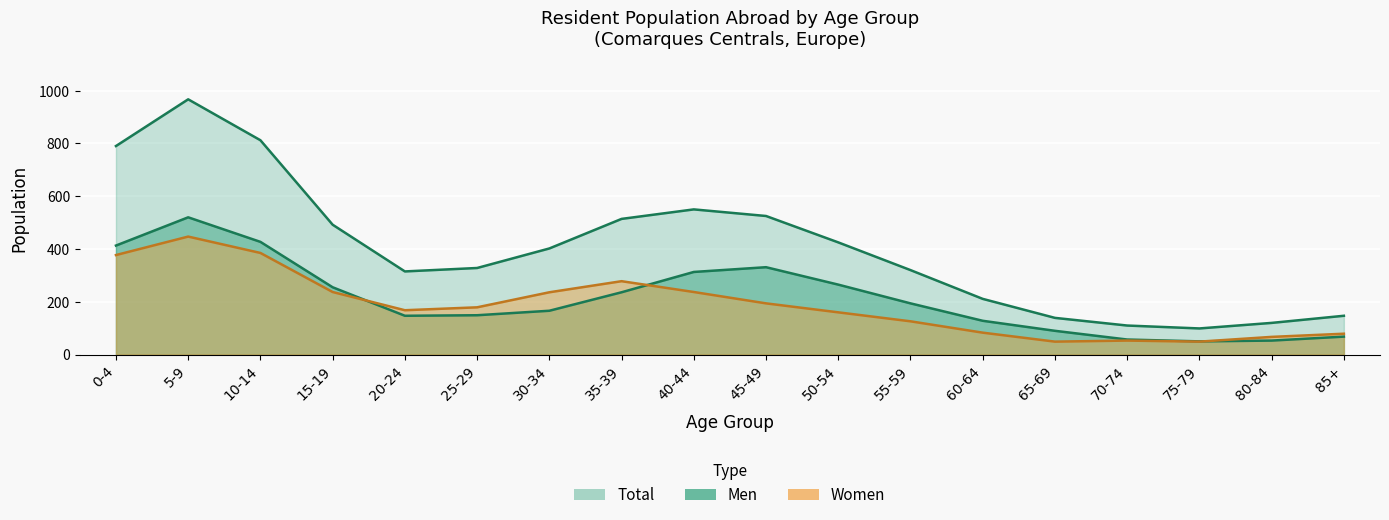

True or false: Women has more than 0 points higher than both neighbors.

True